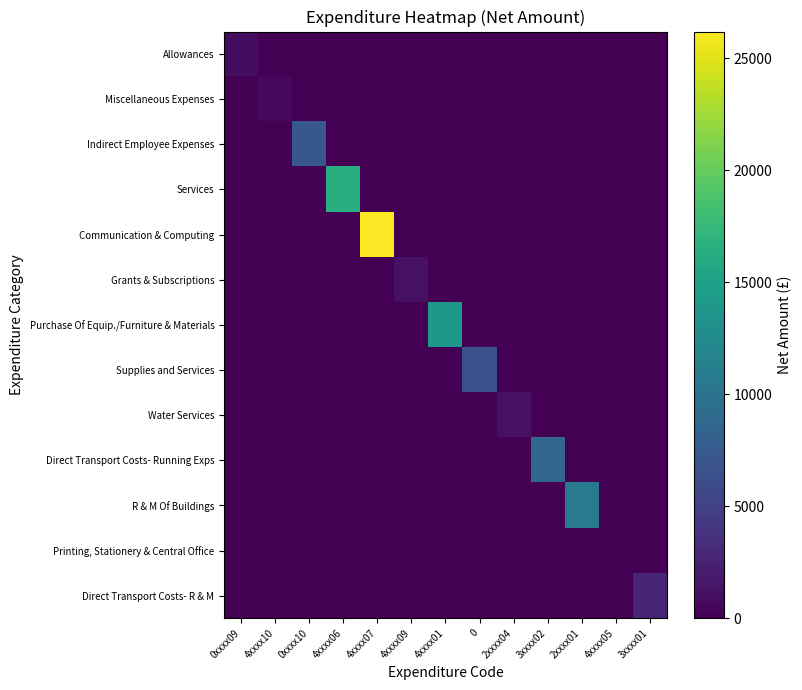

Which has a higher value, 2xxxx04 or 0xxxx09?

0xxxx09